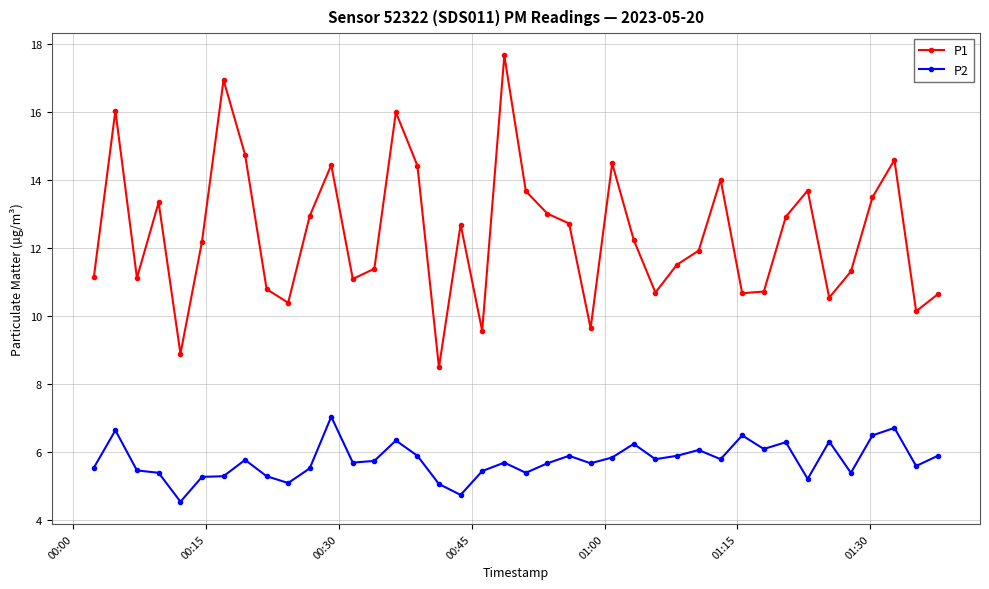

Does the chart have visible grid lines?

Yes